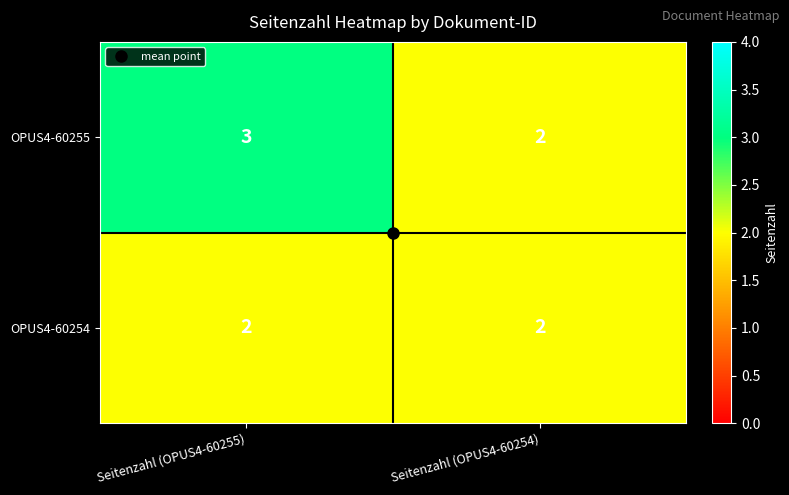

Which category has the highest value across all series?

Seitenzahl (OPUS4-60255)